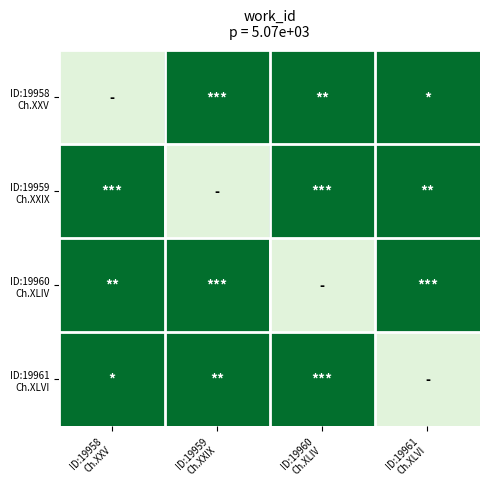

At how many categories does at least one series exceed 1227?

4